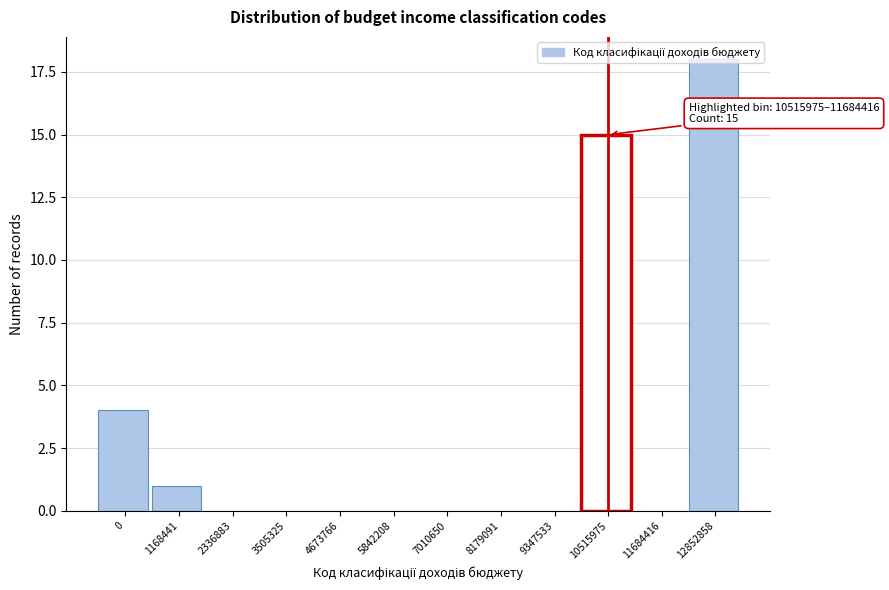

What is the sum of the values at 10515975 and 11684416?

15